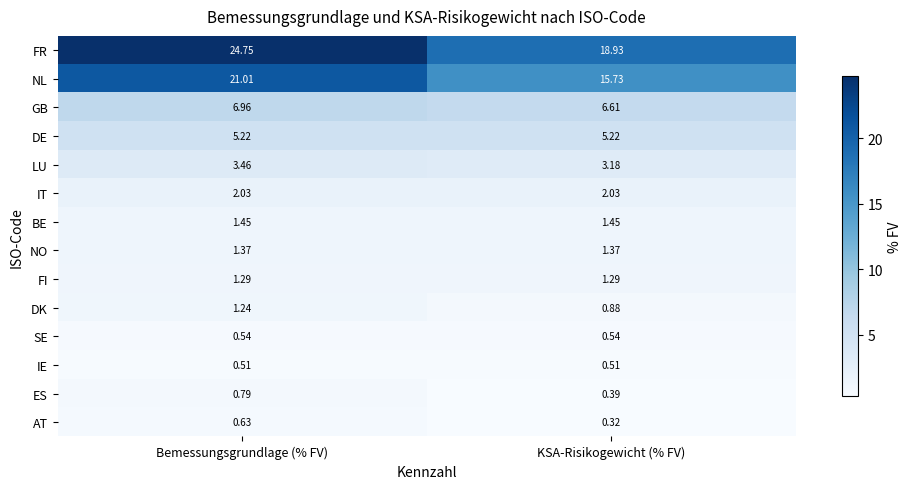

At which label does NL first exceed 21?

Bemessungsgrundlage (% FV)